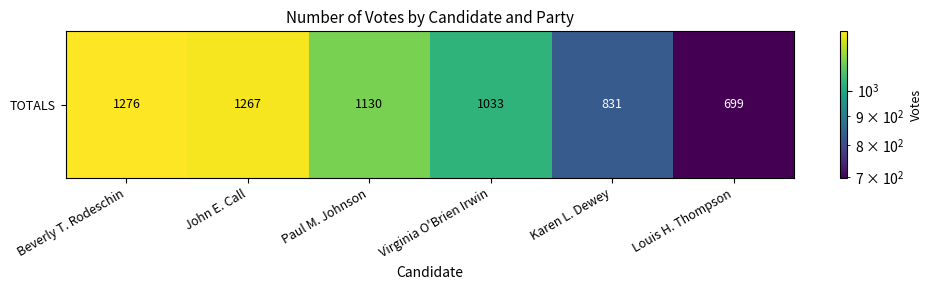

The value at Beverly T. Rodeschin is 1276. True or false?

True